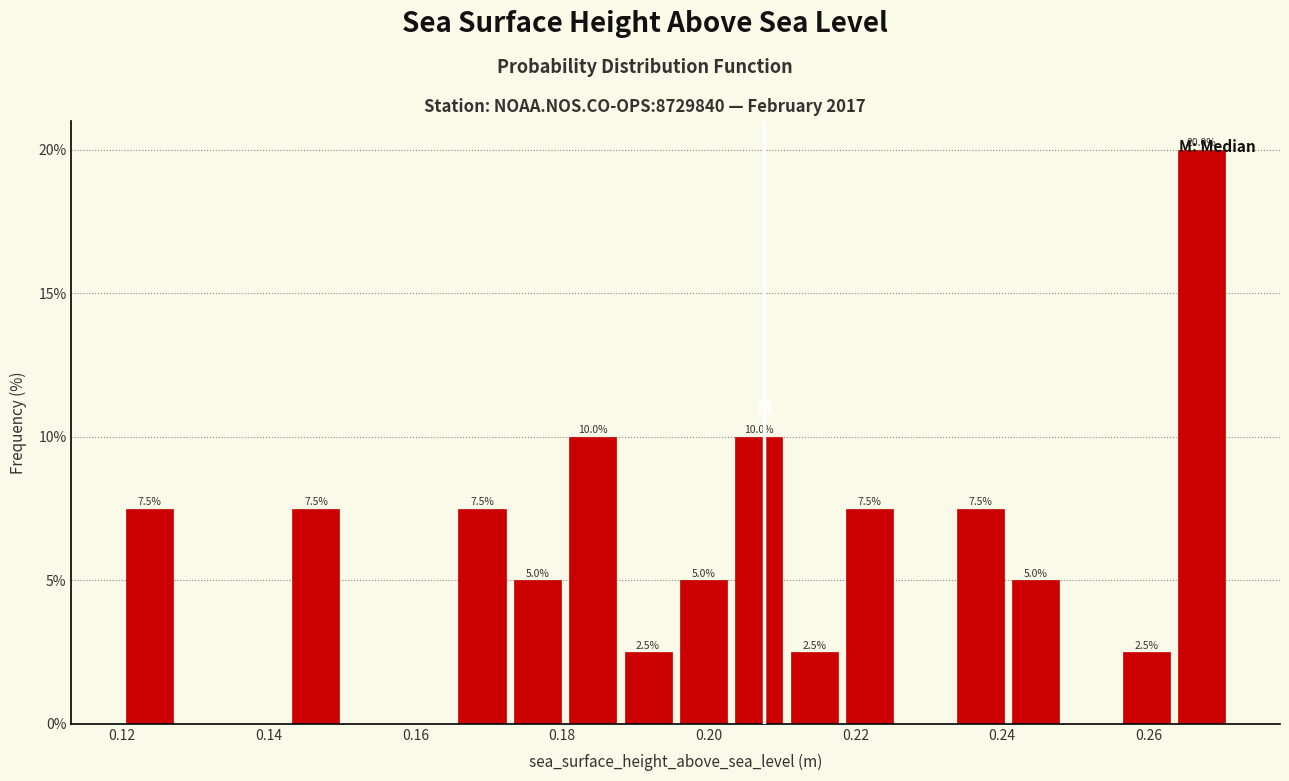

Around what value on the x-axis is the tallest bar? Give the approximate position of its centre, as read against the axis.

0.268